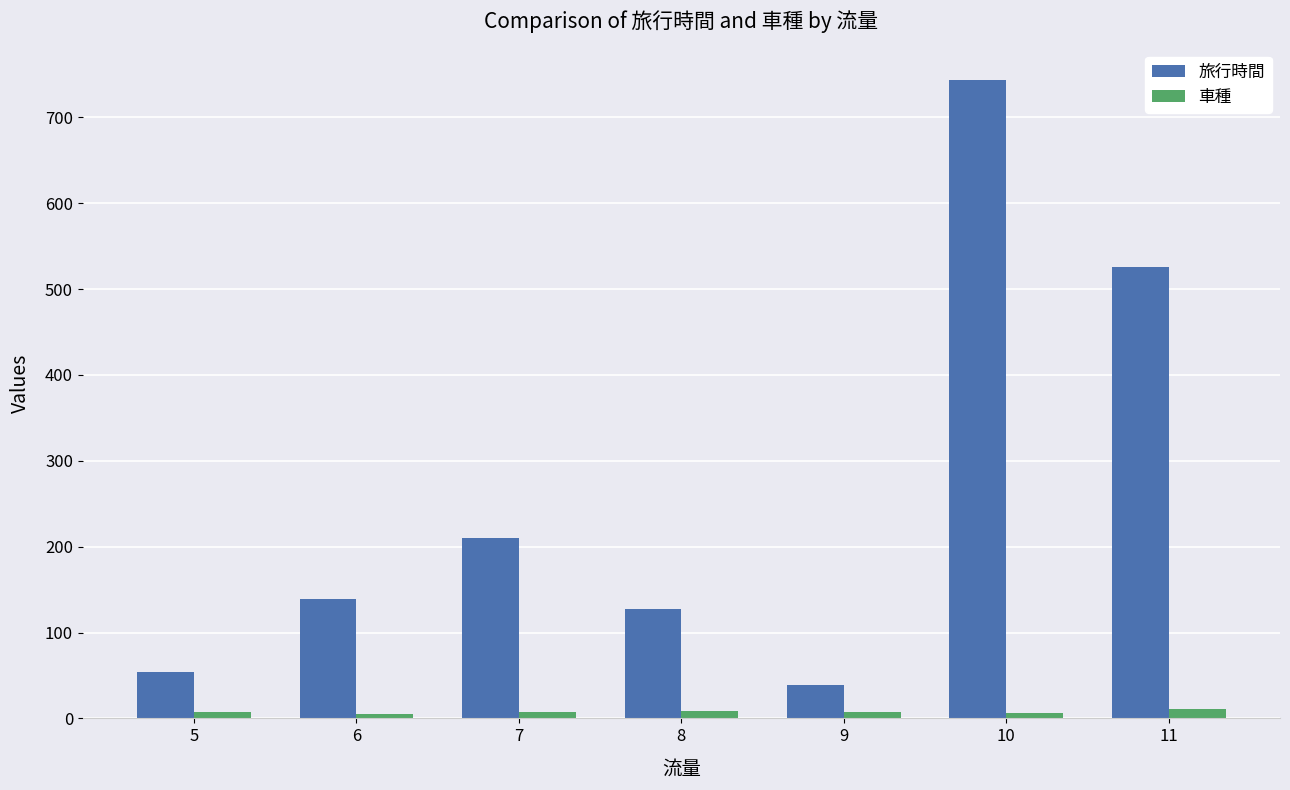

List the series in order of their overall mean, highest first.

旅行時間, 車種